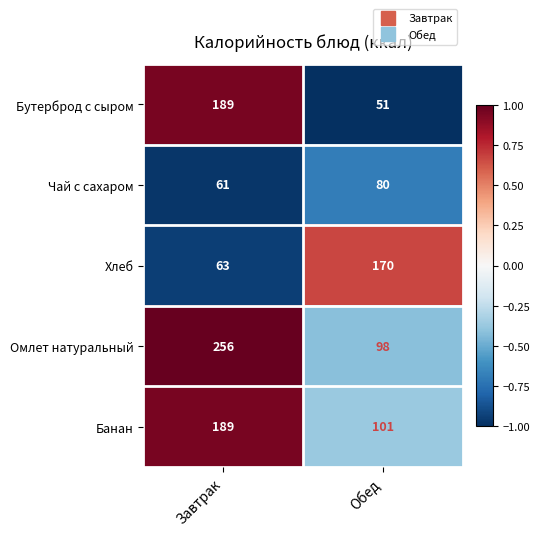

What is the approximate value of Бутерброд с сыром at Обед, to the nearest 10?

50